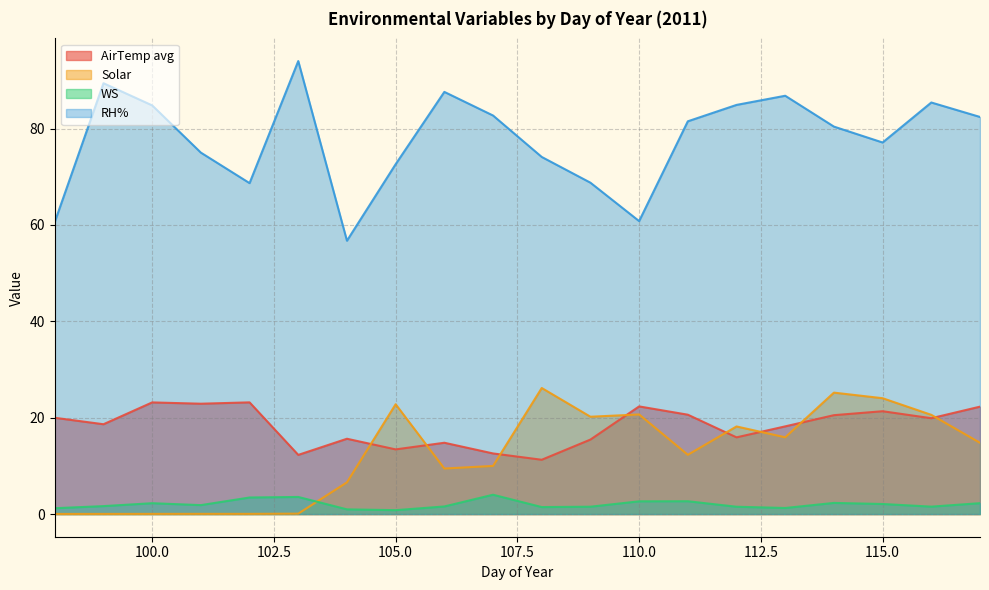

How many categories are shown in the chart?

20